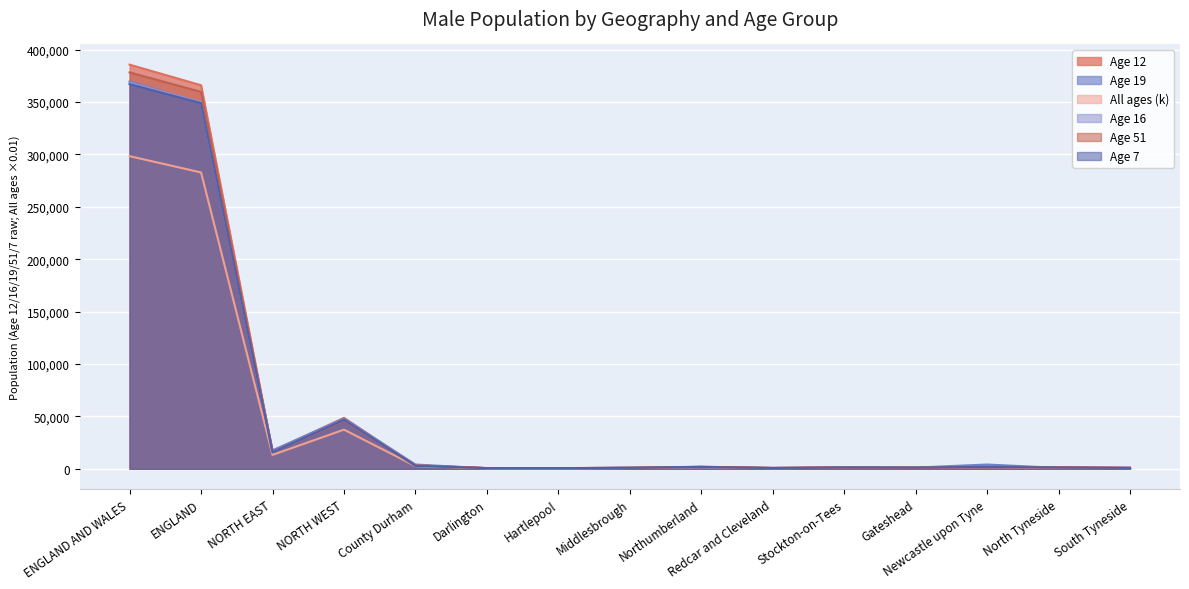

What is the sum of all All ages (k) values?

643789.6